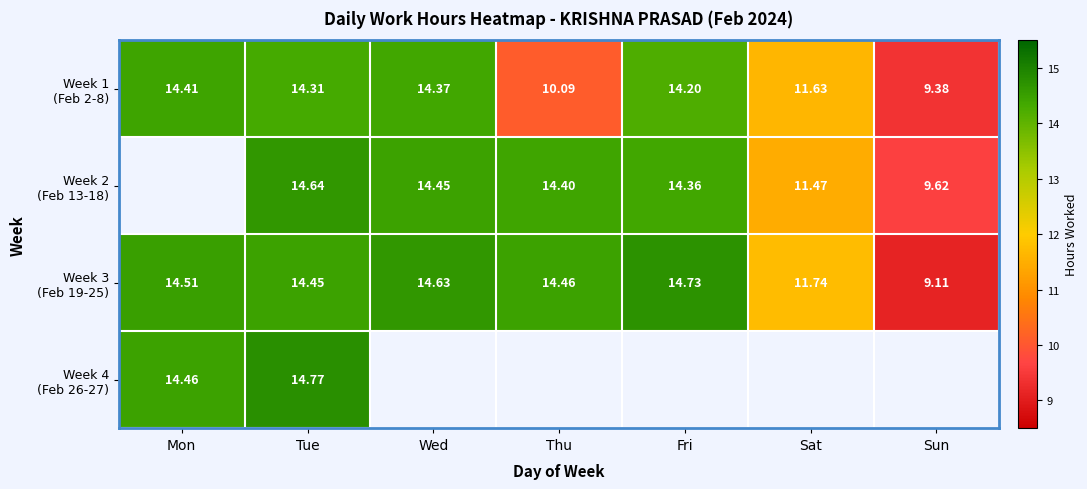

Which category has the lowest value across all series?

Sun